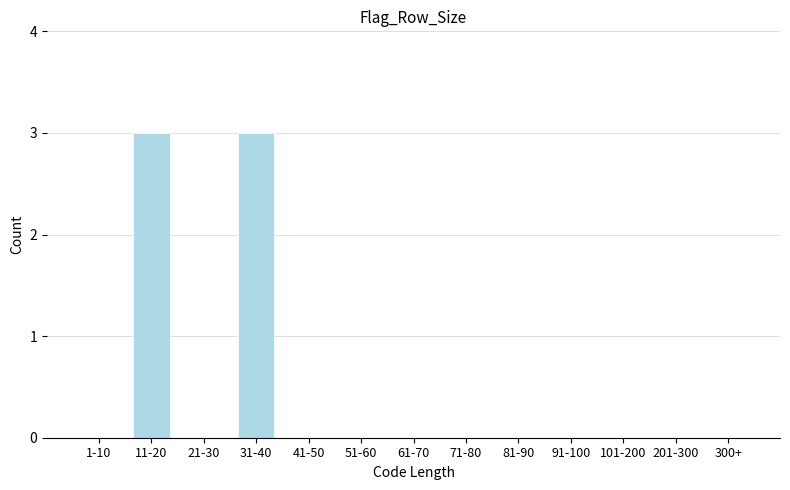

Reading left to right, what are all the values shown in this chart?

1-10=0	11-20=3	21-30=0	31-40=3	41-50=0	51-60=0	61-70=0	71-80=0	81-90=0	91-100=0	101-200=0	201-300=0	300+=0